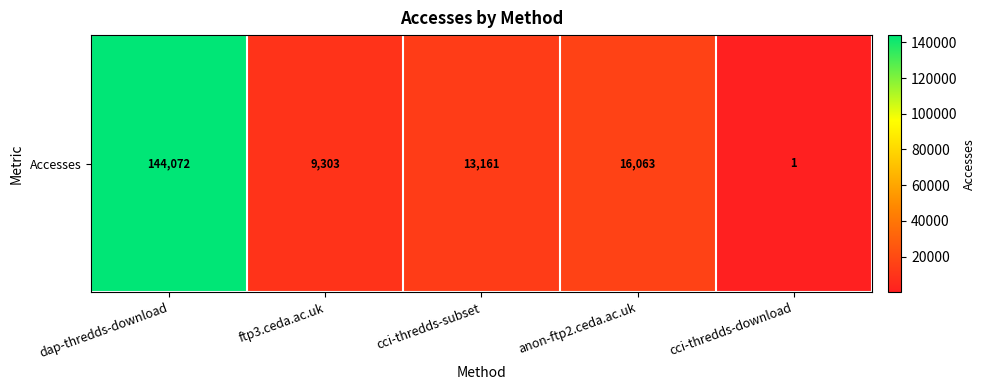

How many series are shown in this chart?

1